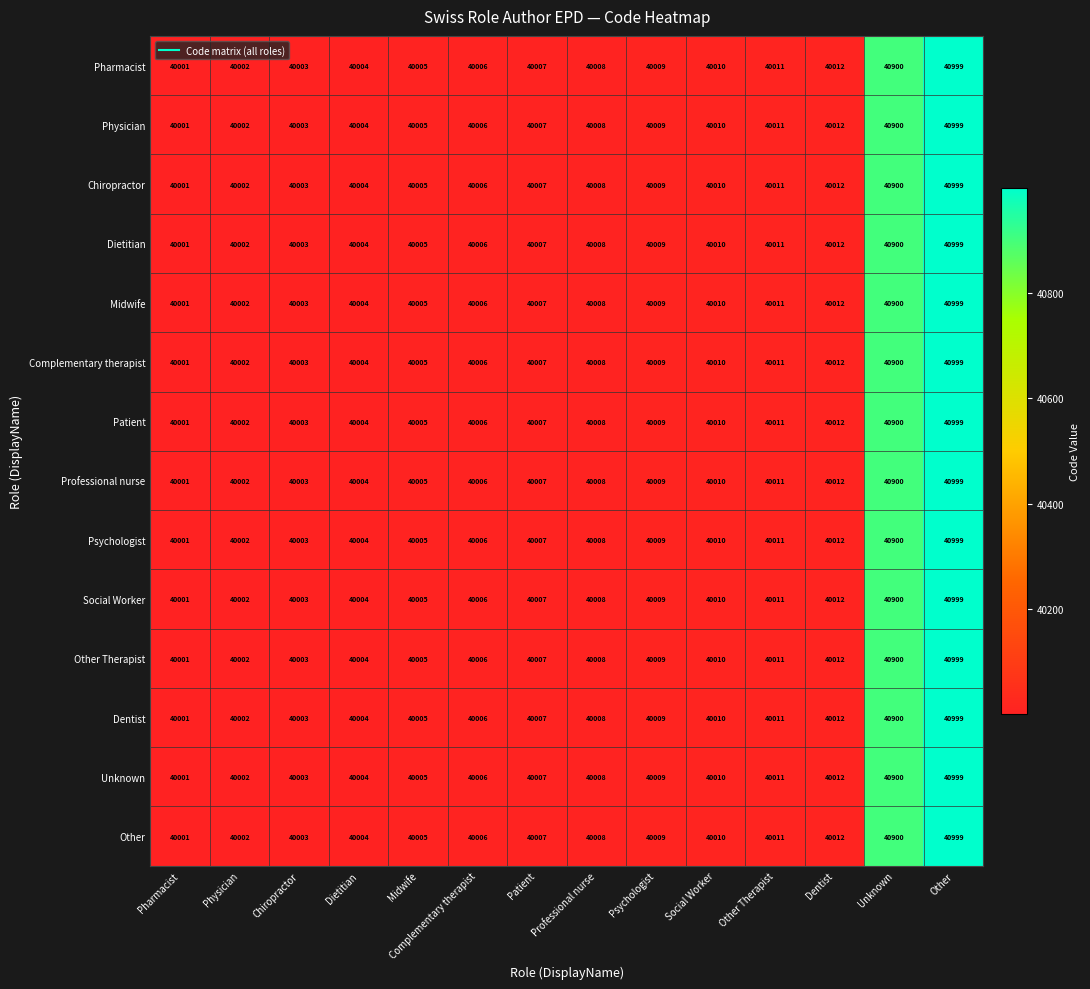

Which category has the lowest value across all series?

Pharmacist